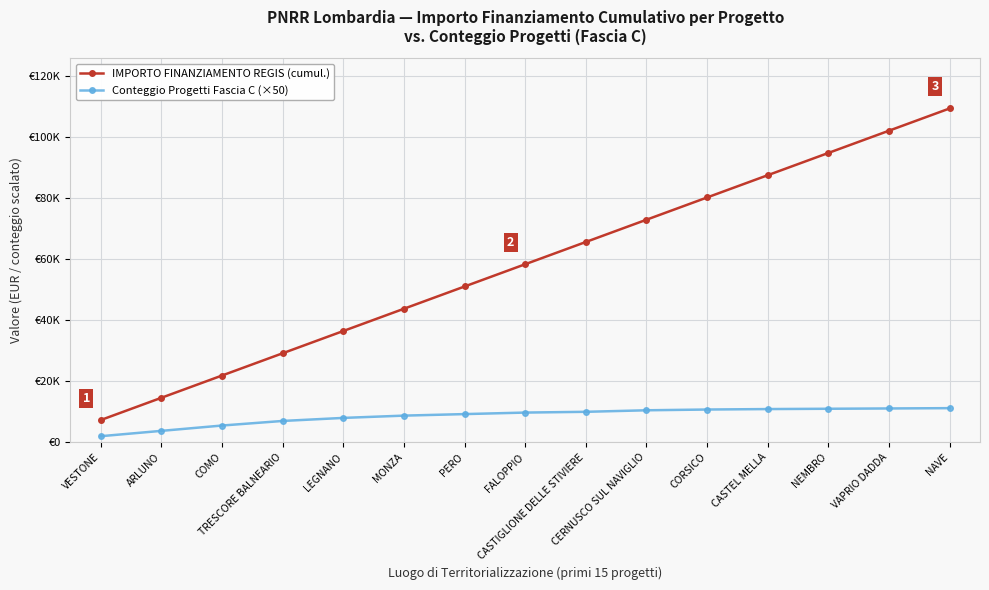

Does the chart display data point markers on the line(s)?

Yes